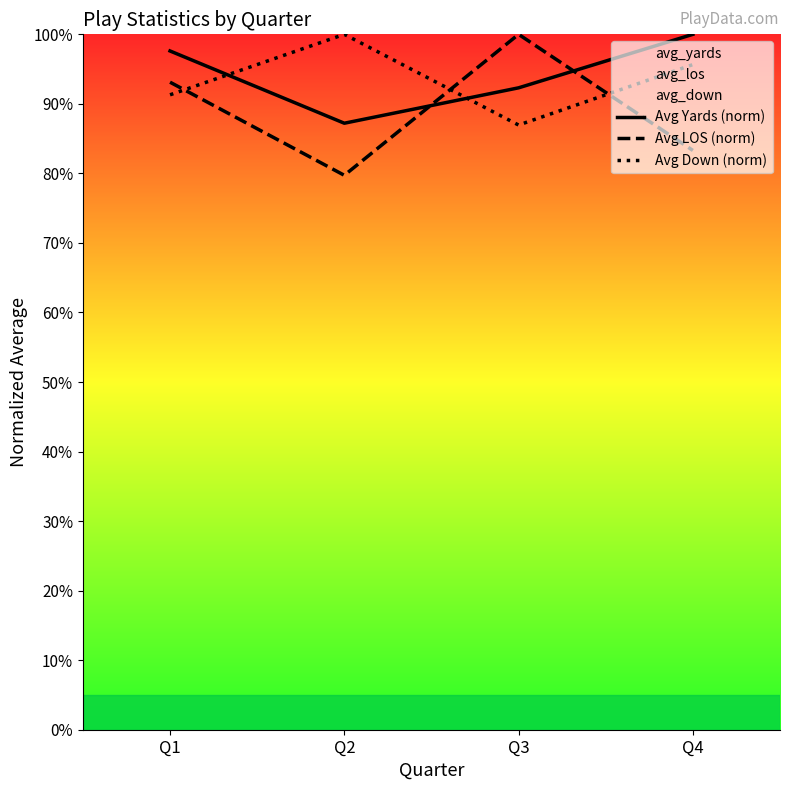

How many data points does each series have?

4